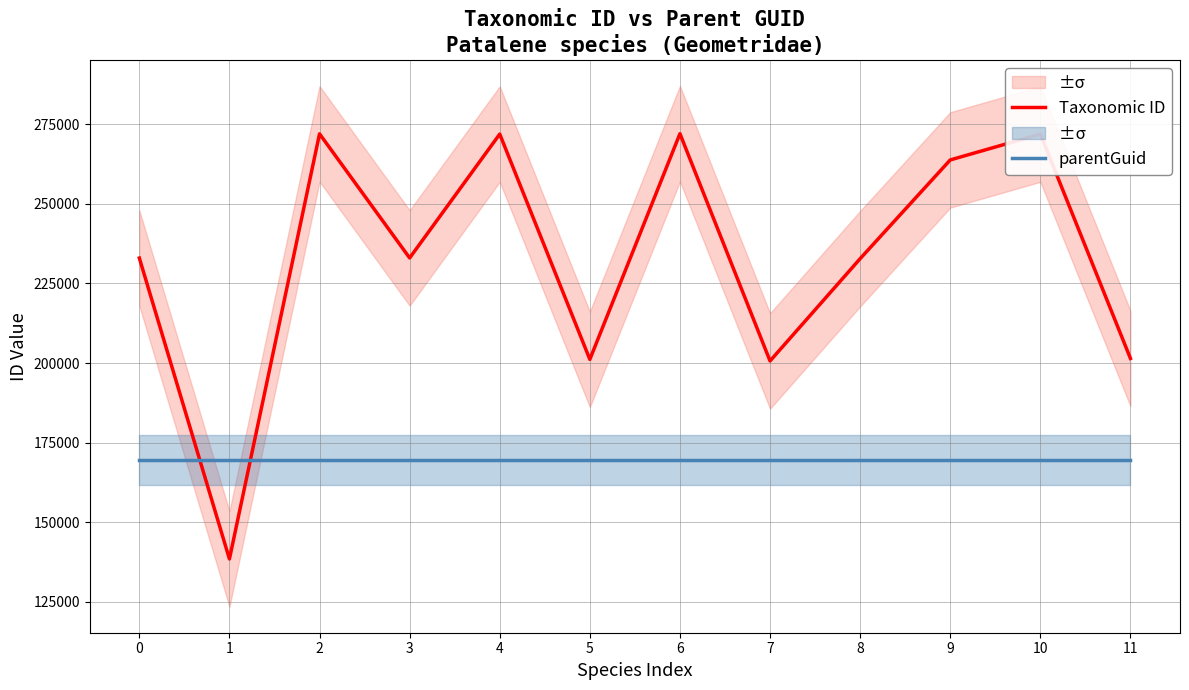

The Taxonomic ID series shows 263847 at 9. True or false?

True